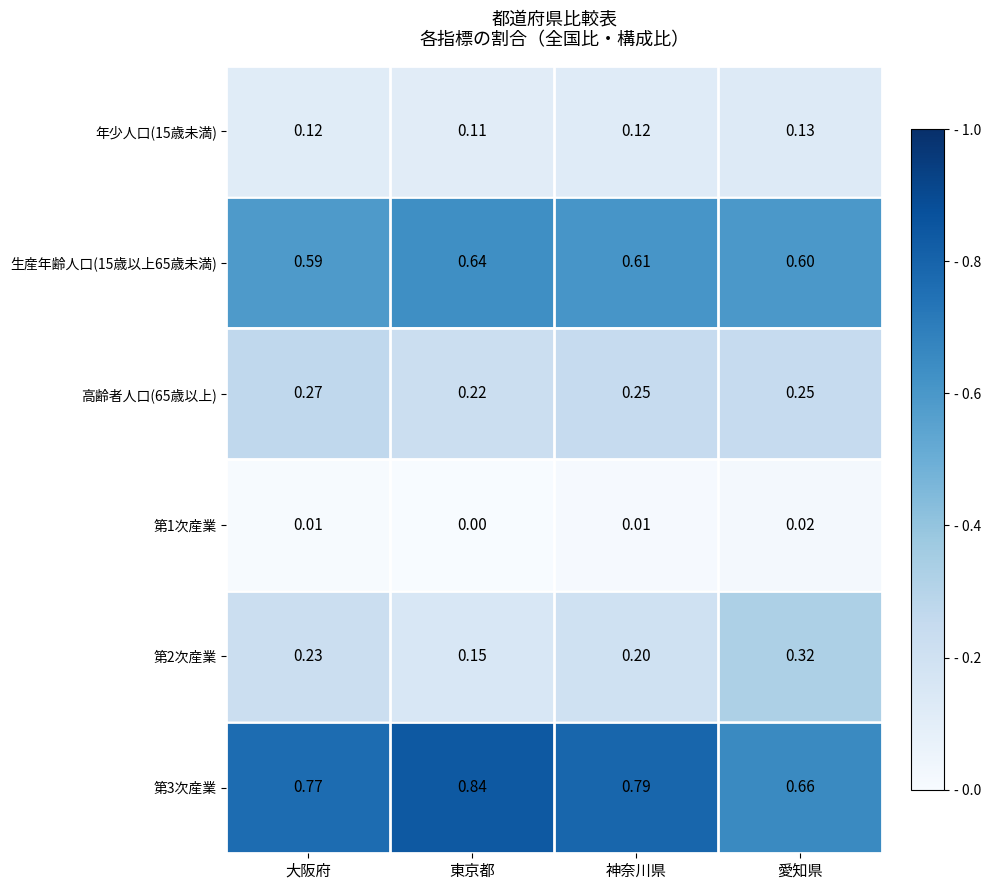

Is the value of 第3次産業 at 大阪府 greater than the value of 年少人口(15歳未満) at 大阪府?

Yes